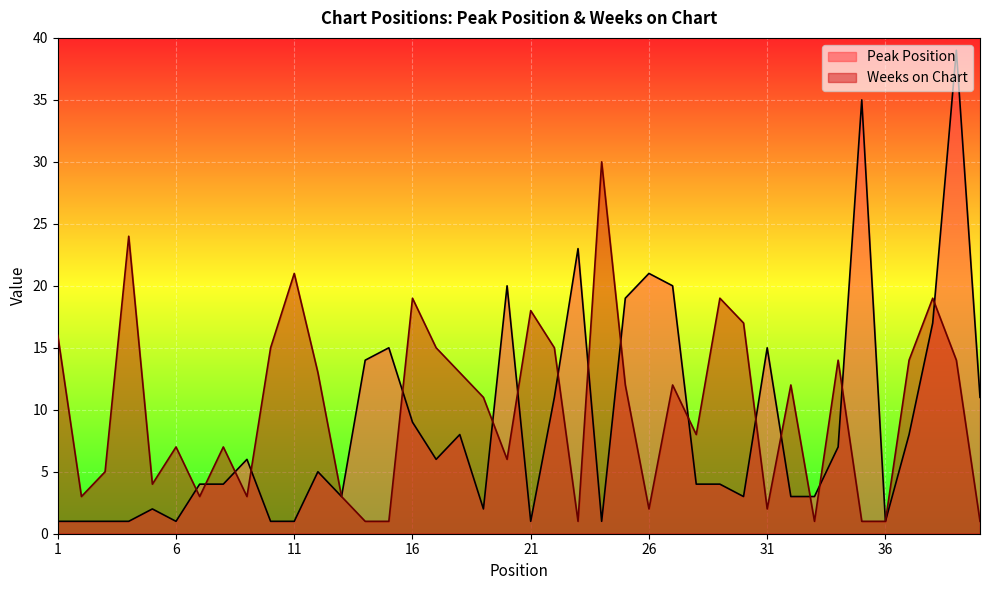

What is the spread (max minus min) of values at 22?

4